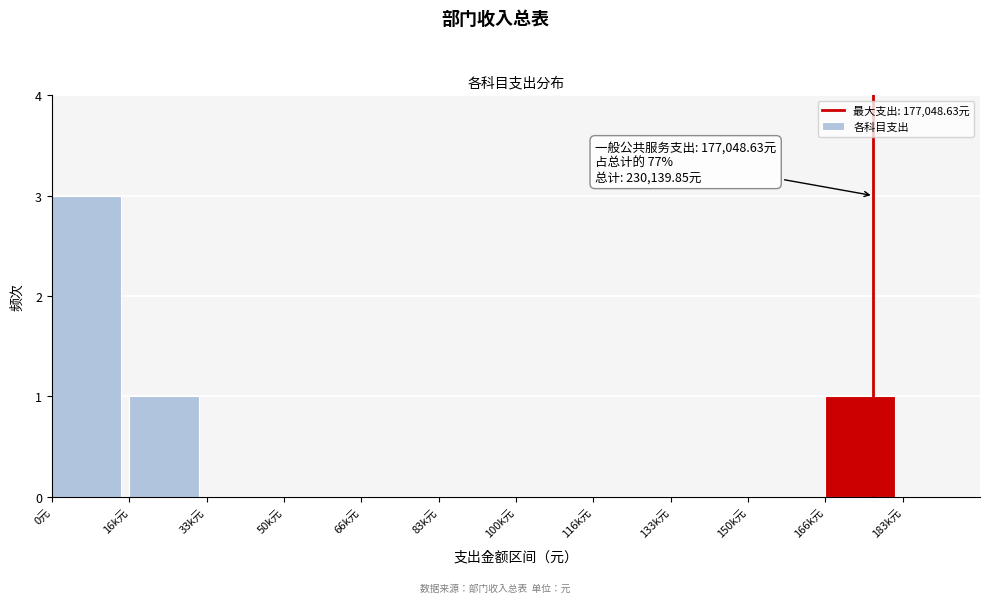

Reading right to left, what are all the values shown in this chart?

183k元=0	166k元=1	150k元=0	133k元=0	116k元=0	100k元=0	83k元=0	66k元=0	50k元=0	33k元=0	16k元=1	0元=3